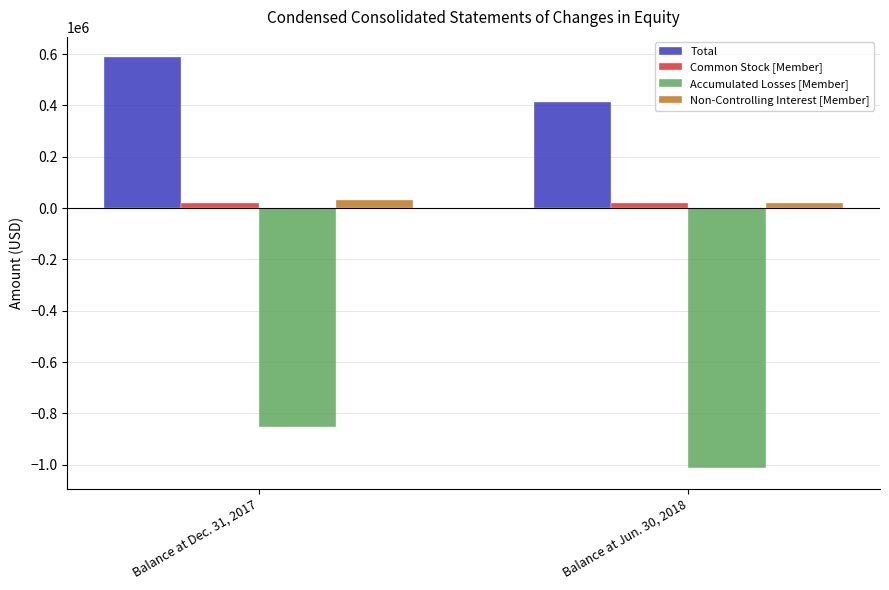

What position from the left is Balance at Dec. 31, 2017?

1